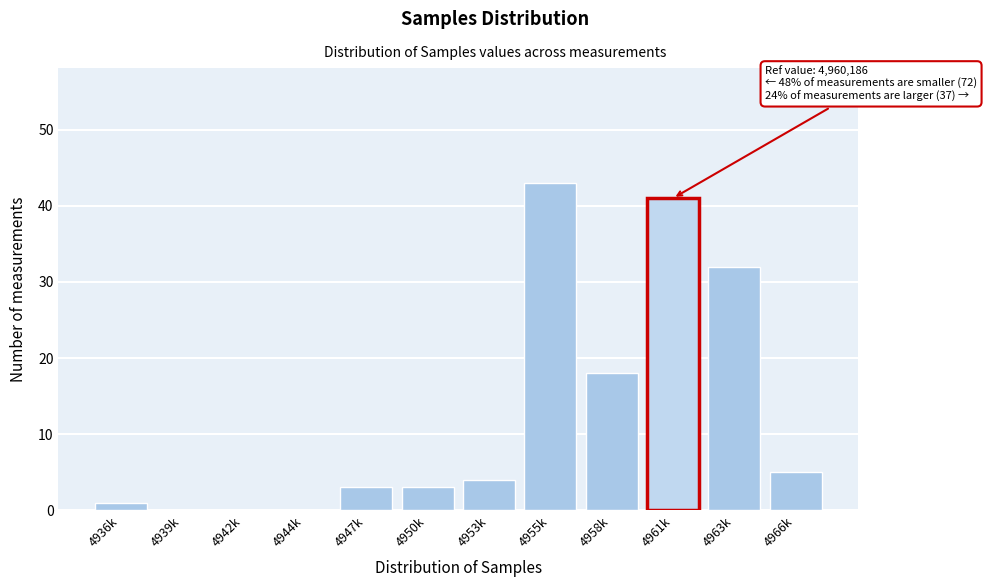

Reading left to right, transcribe all the data shown in this chart.

4936k=1	4939k=0	4942k=0	4944k=0	4947k=3	4950k=3	4953k=4	4955k=43	4958k=18	4961k=41	4963k=32	4966k=5